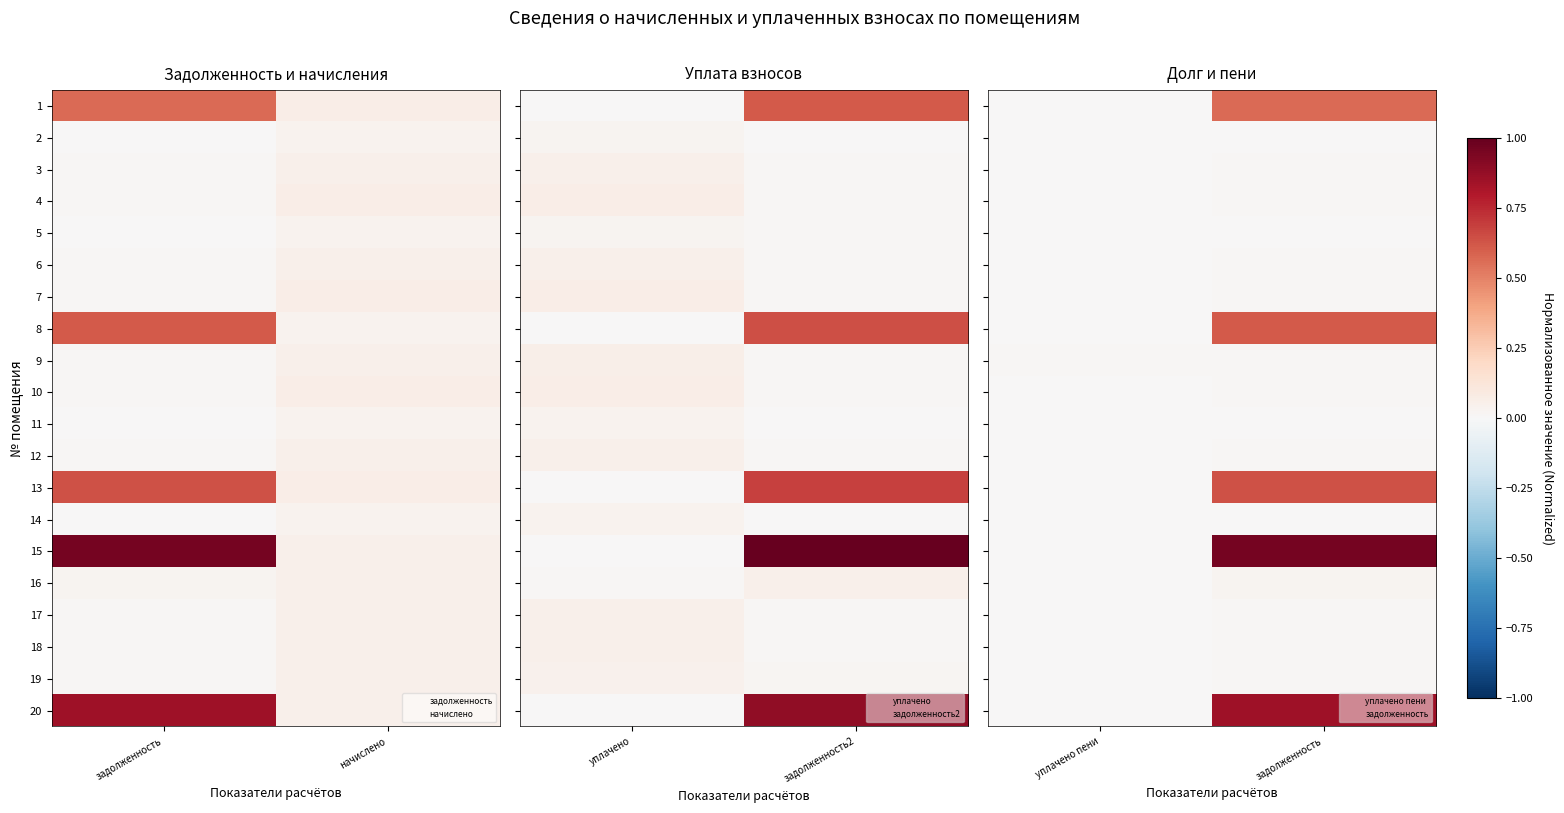

What is the maximum value shown in the chart?

1.0